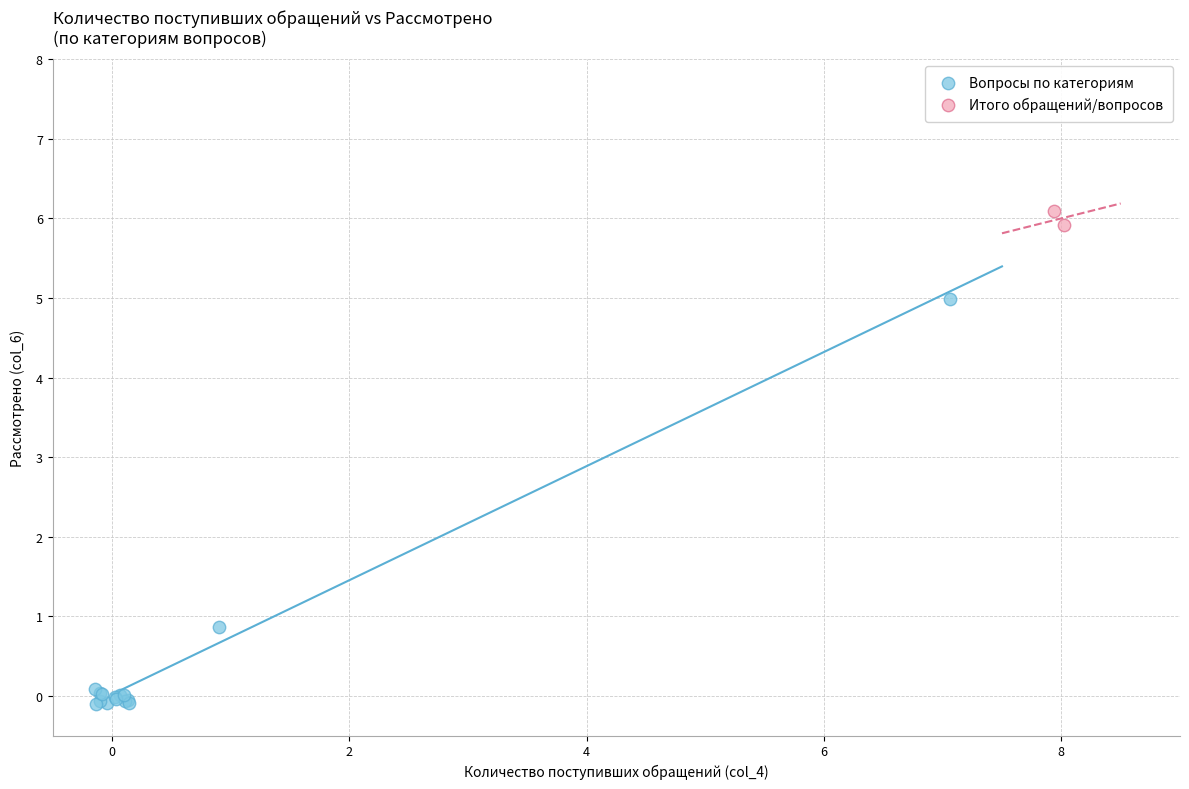

Which series reaches the minimum Y coordinate?

Вопросы по категориям